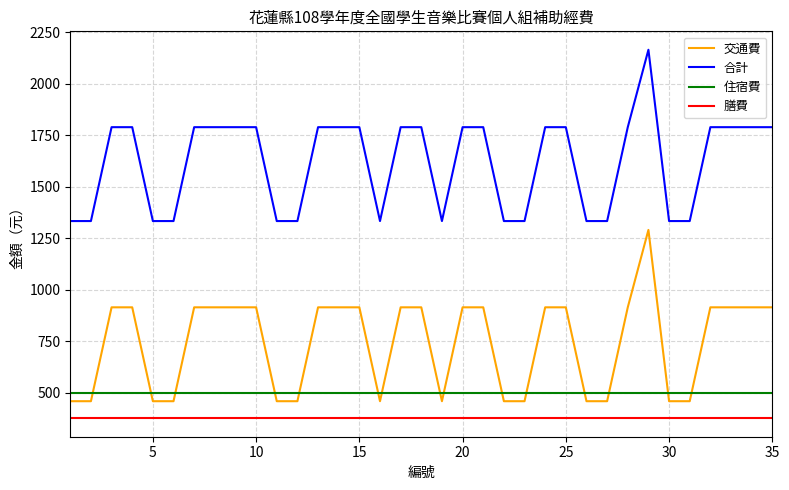

What is the maximum value for 膳費?

375